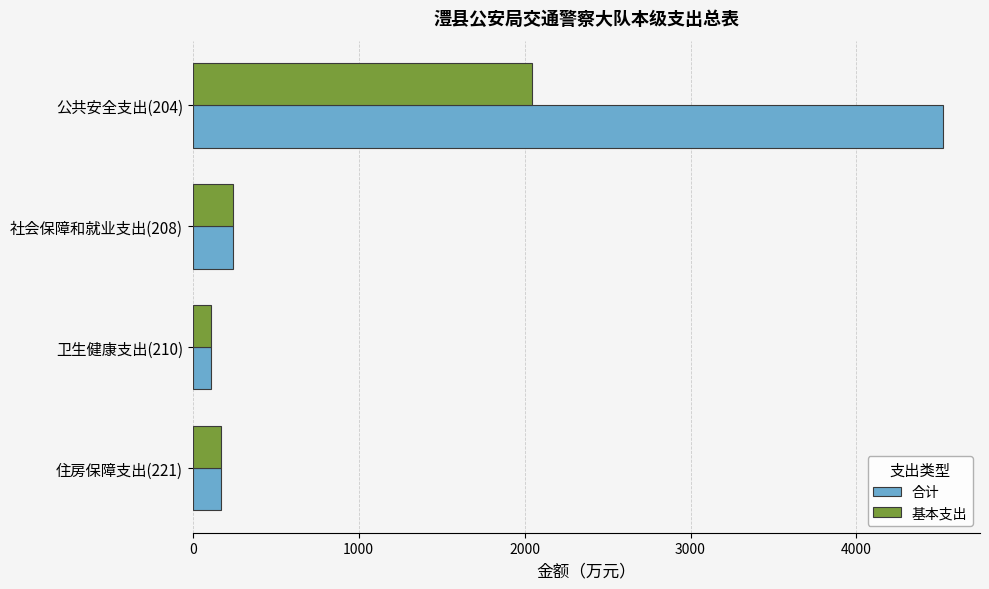

What is the difference between the maximum and minimum values in the 合计 series?

4410.5